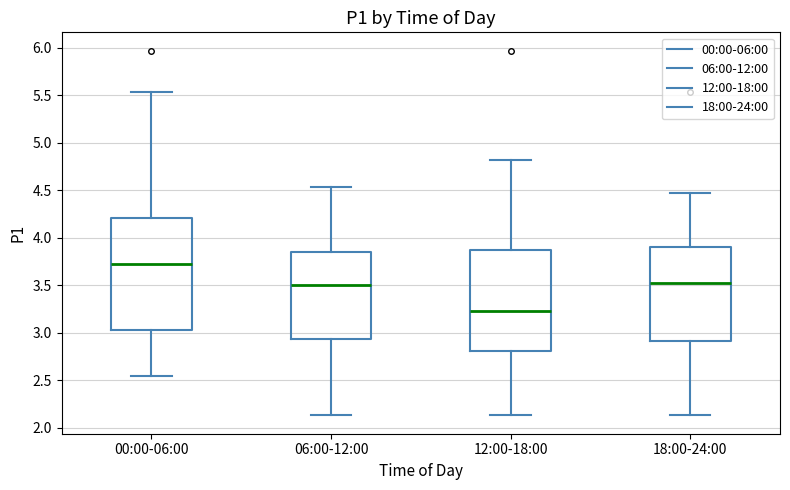

Where does the upper whisker of the box for 00:00-06:00 end on the y-axis? The values are not printed on the chart, so give them approximately, as read against the axis.

5.55